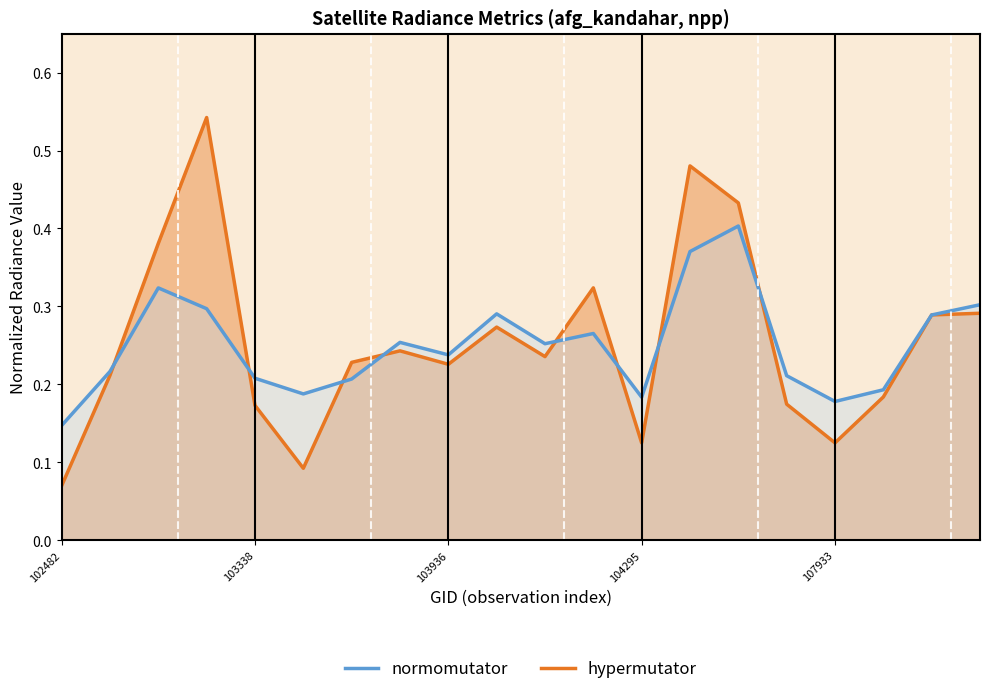

How many distinct data groups are displayed?

2